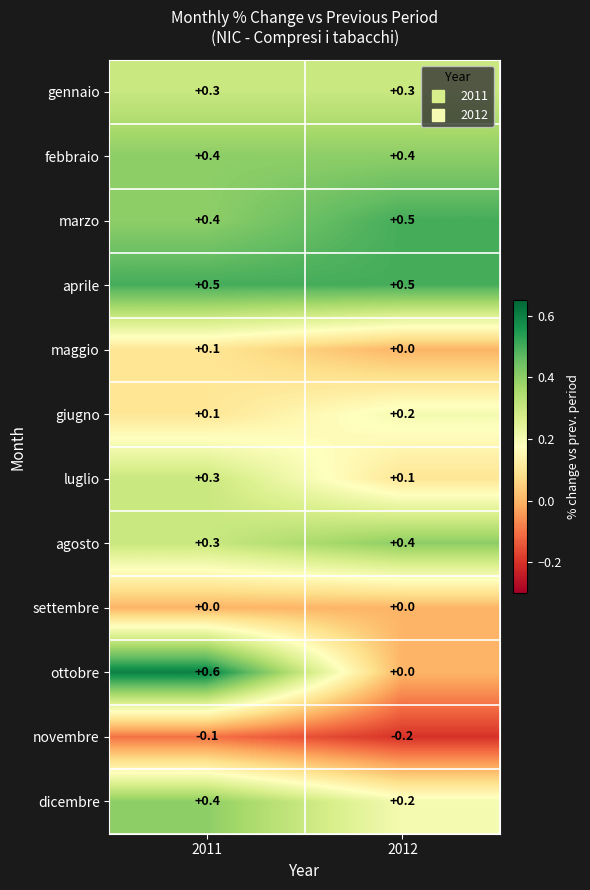

Where is dicembre nearest to the value 0?

2012